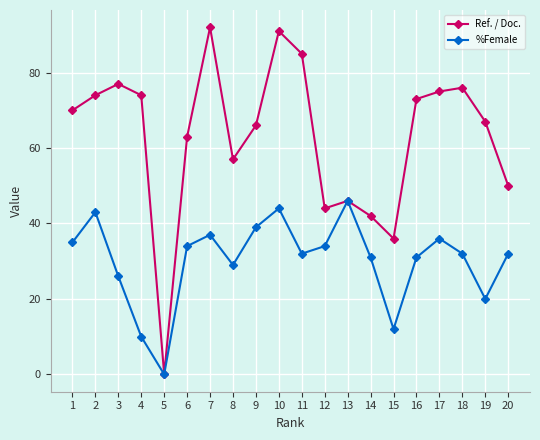

At which category does the chart reach its peak across all series?

7